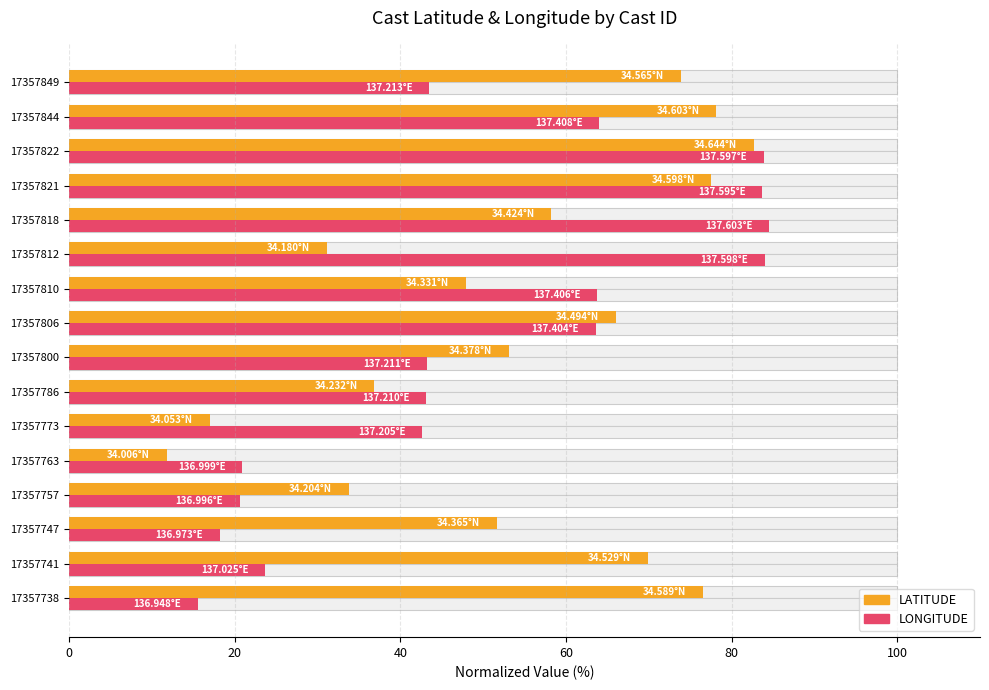

What is the difference between the maximum and minimum values in the LATITUDE series?

70.9